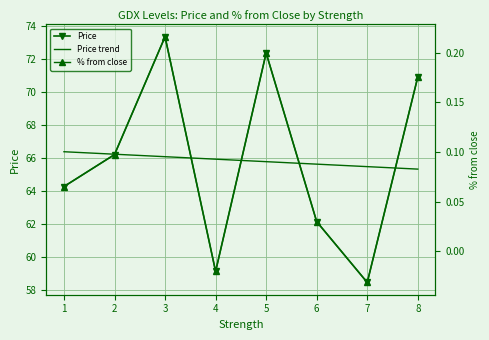

Reading left to right, extract all data points from this chart.

Price: 1=64.2	2=66.2	3=73.3	4=59.1	5=72.4	6=62.1	7=58.4	8=70.9
Price trend: 1=66.4	2=66.2	3=66.1	4=65.9	5=65.8	6=65.6	7=65.5	8=65.3
% from close: 1=0.1	2=0.1	3=0.2	4=-0.0	5=0.2	6=0.0	7=-0.0	8=0.2